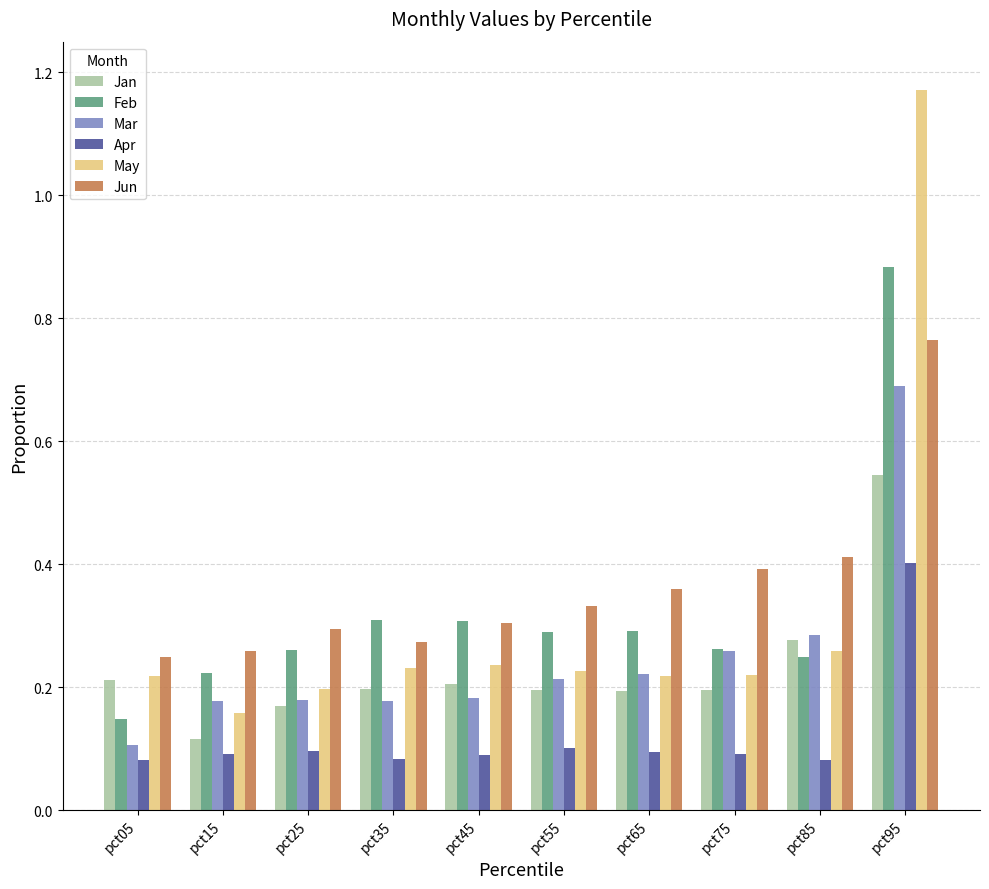

At which category is the sum across all series the highest?

pct95